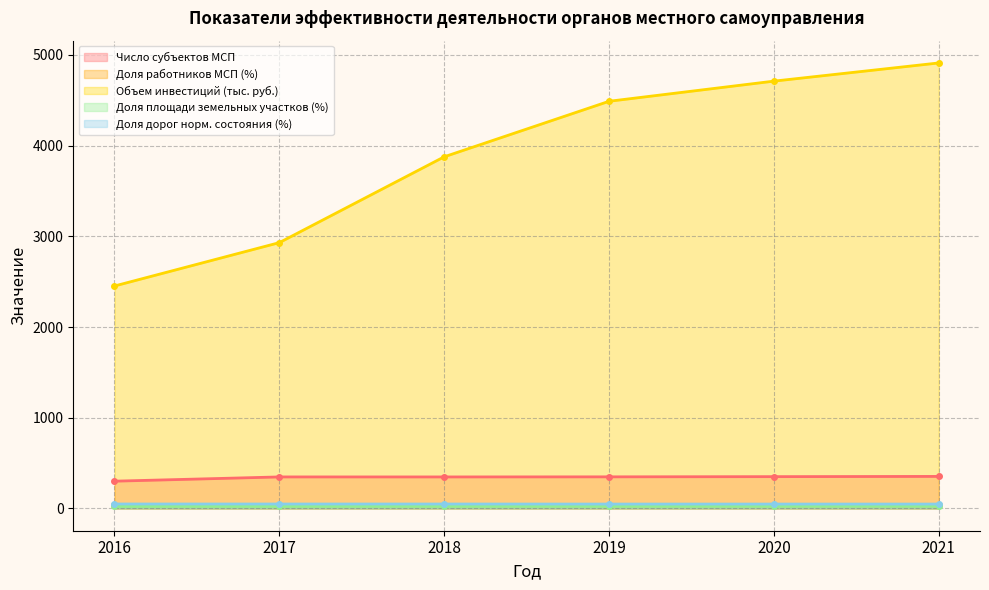

What is the approximate value of Доля работников МСП (%) at 2020?

34.2